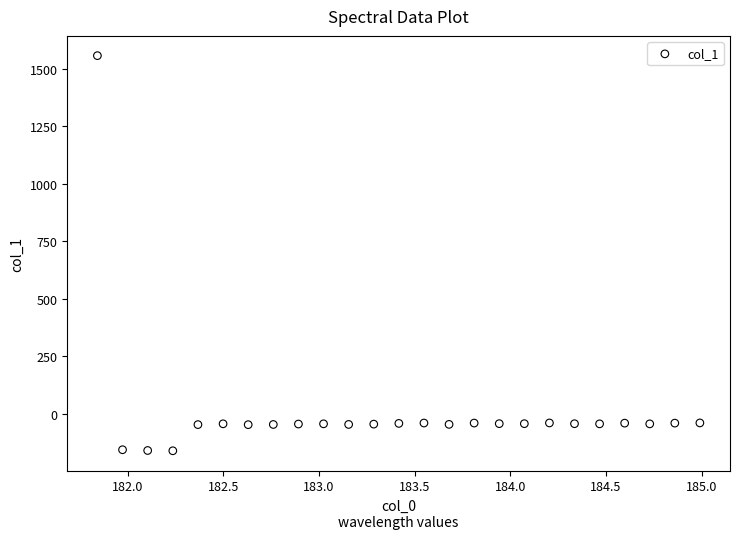

What is the range of Y values (max minus min)?

1718.2